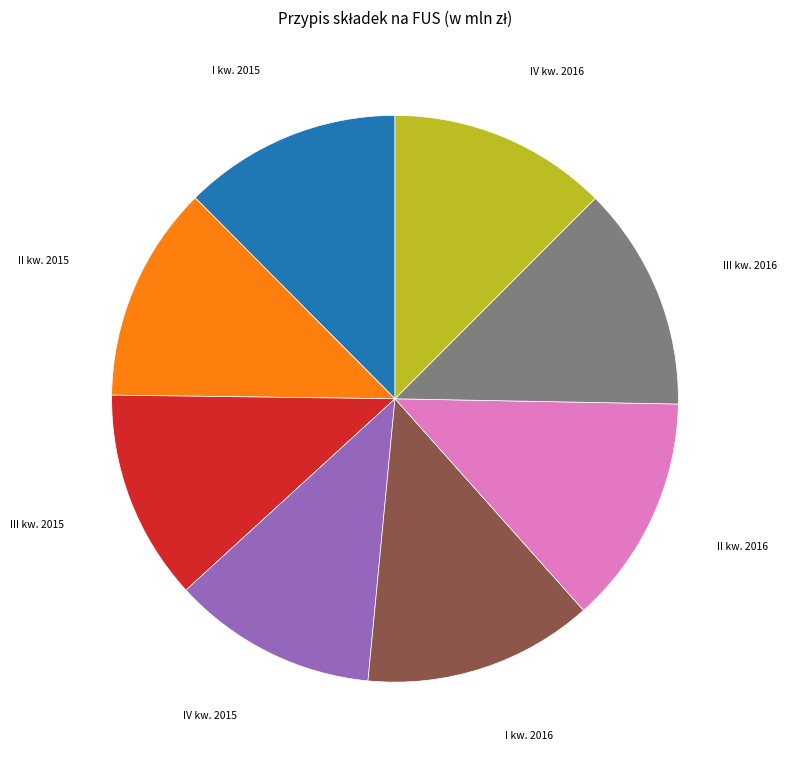

True or false: III kw. 2015 accounts for 1% of the total.

False